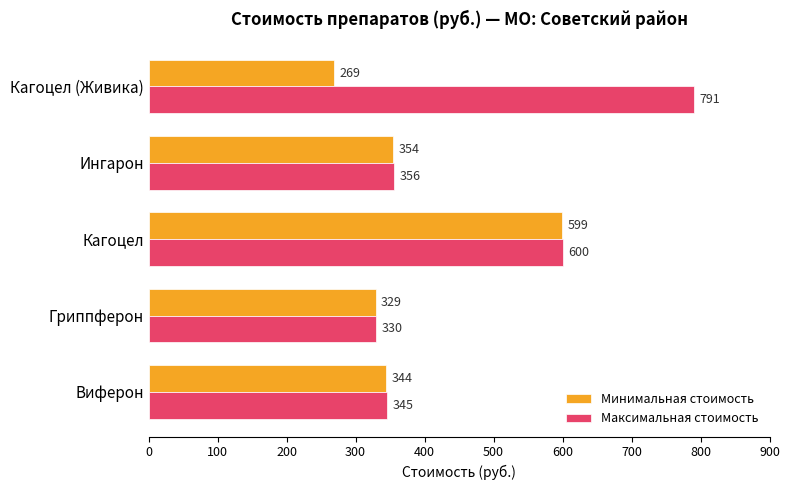

At which label does Максимальная стоимость reach its peak?

Кагоцел (Живика)